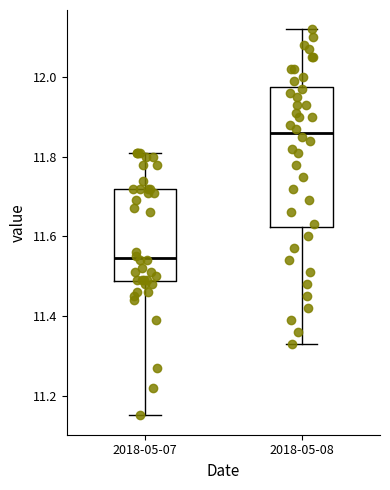

Reading left to right, read every box against the y-axis: the position of its median line, the range the box covers, and the ends of its whiskers. The values are not printed on the chart, so give them approximately, as read against the axis.

2018-05-07: median 11.54, box 11.48 to 11.72, whiskers 11.16 to 11.82
2018-05-08: median 11.86, box 11.62 to 11.98, whiskers 11.34 to 12.12